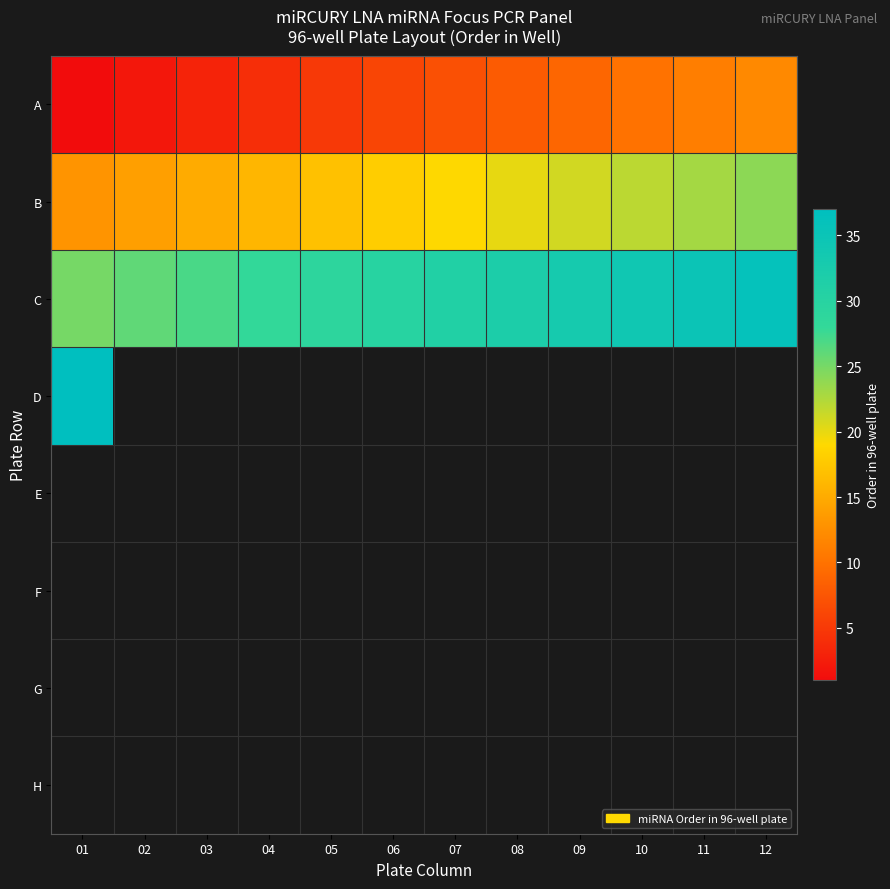

Read the A value at 01.

1.0